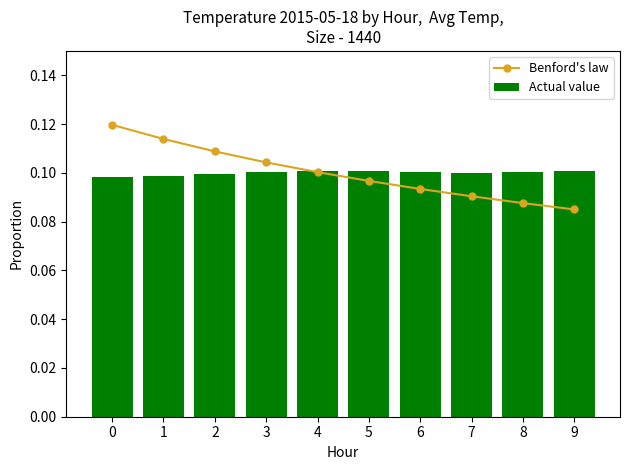

Where is Benford's law nearest to the value 0?

9